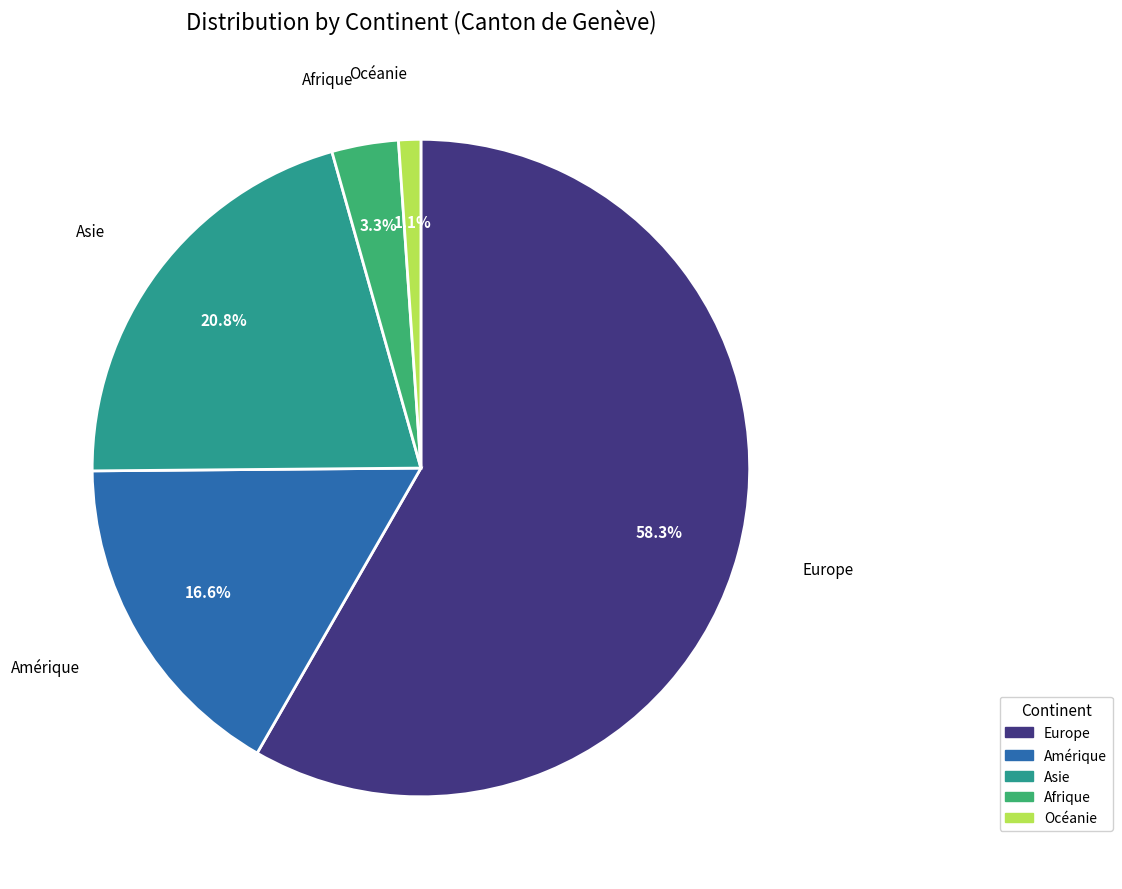

How many segments does this pie chart have?

5